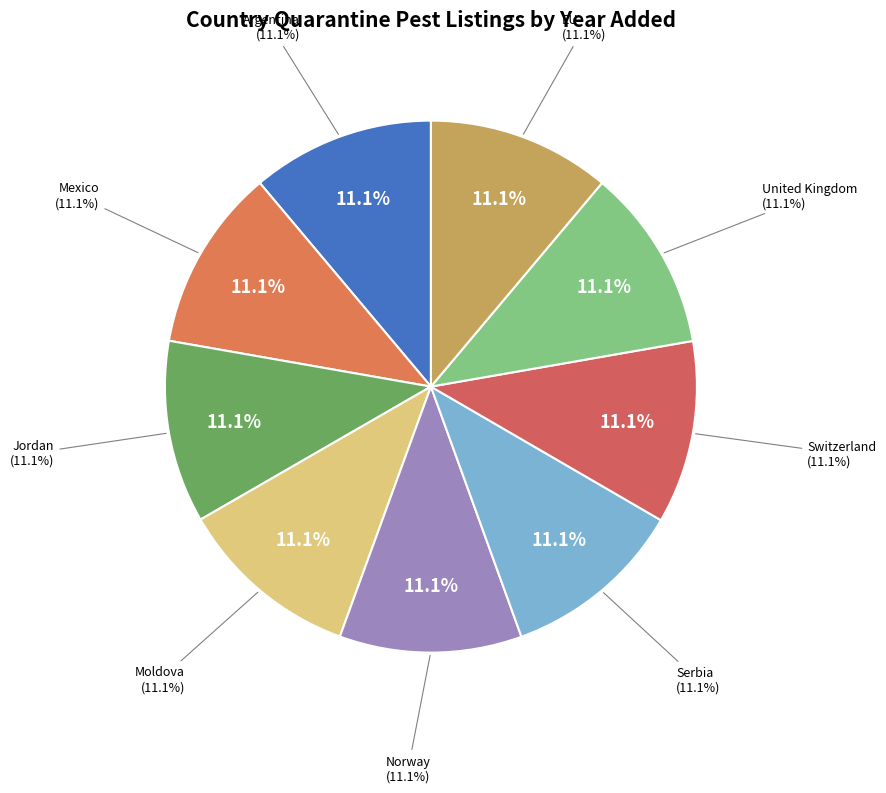

Is the sum of Norway and Switzerland greater than half?

No